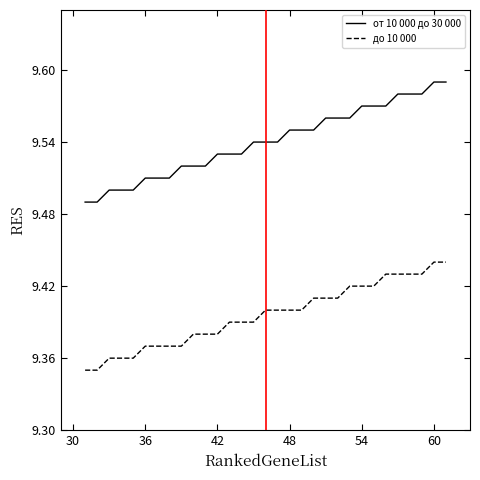

Rank the series by their maximum value, from highest to lowest.

от 10 000 до 30 000, до 10 000